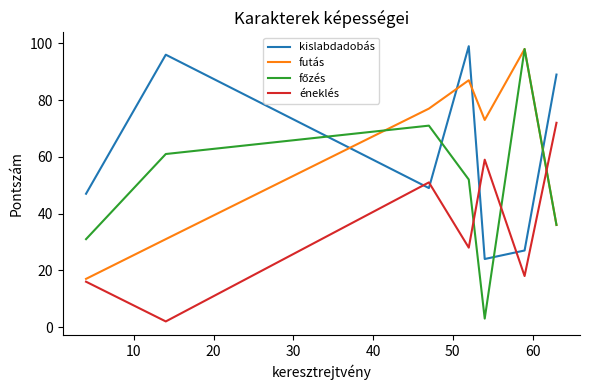

True or false: kislabdadobás and futás intersect in this chart.

True